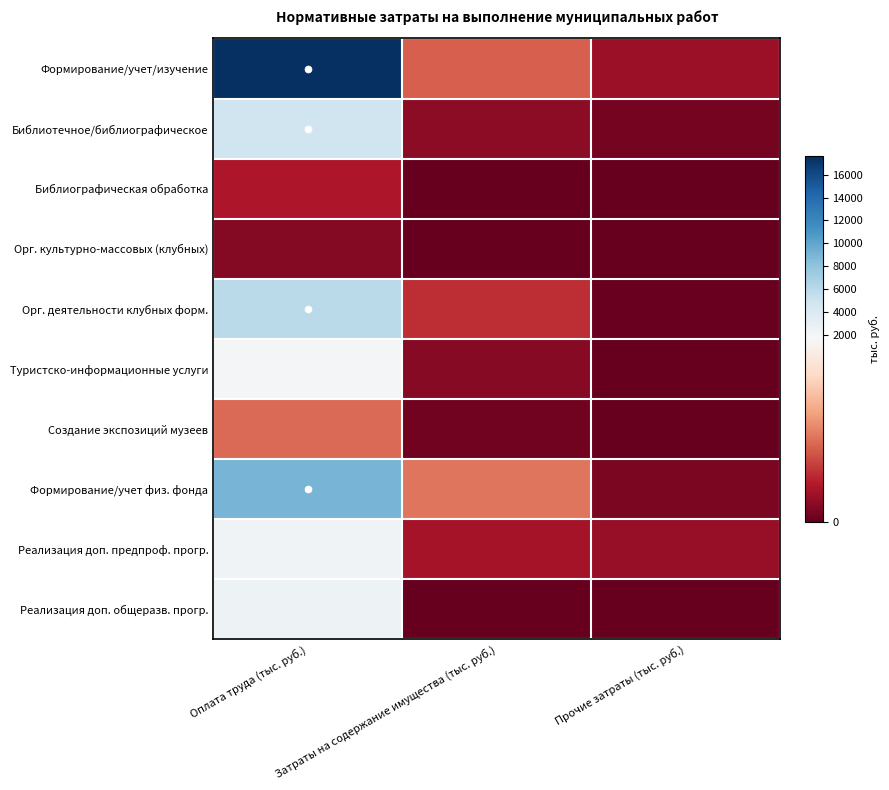

What is the spread (max minus min) of values at Затраты на содержание имущества (тыс. руб.)?

746.6